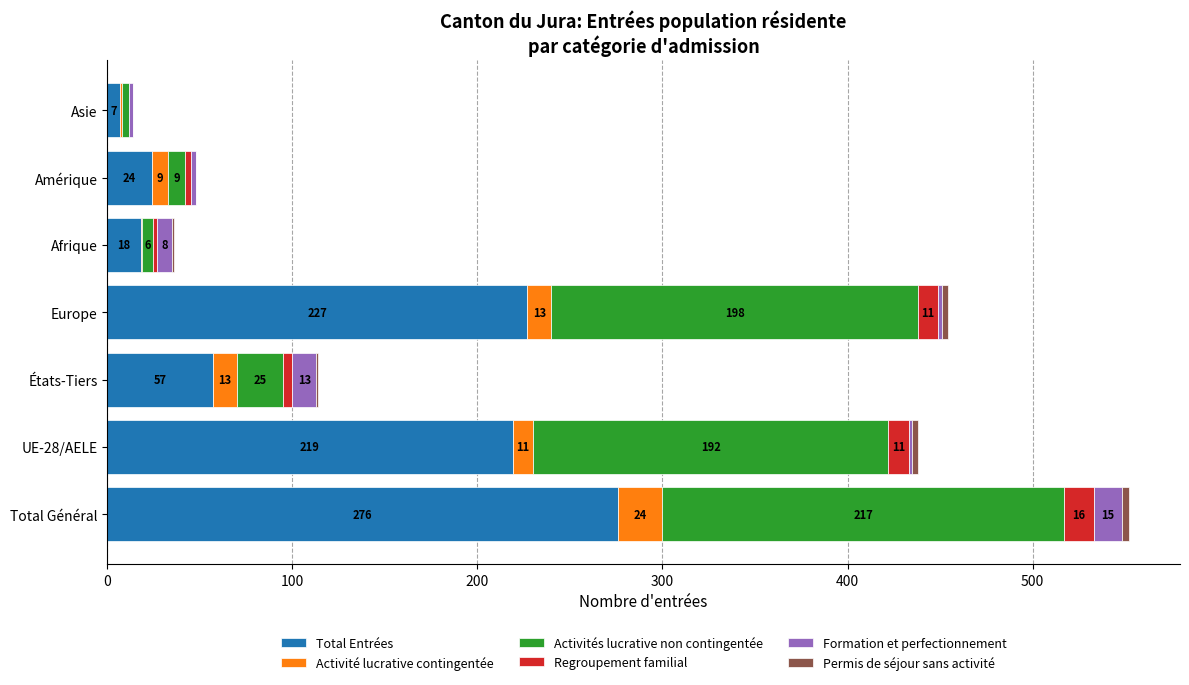

How many categories are shown in the chart?

7